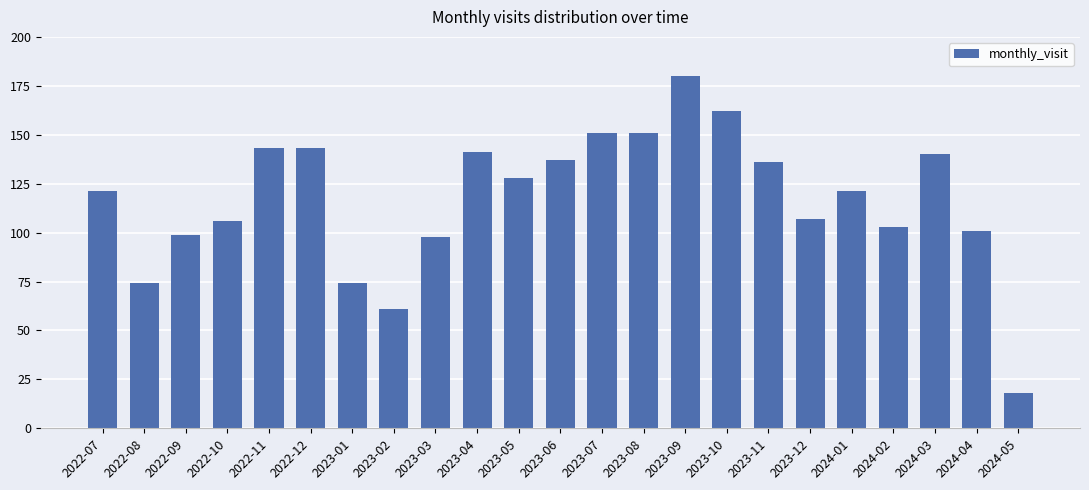

Reading left to right, extract all data points from this chart.

2022-07=121	2022-08=74	2022-09=99	2022-10=106	2022-11=143	2022-12=143	2023-01=74	2023-02=61	2023-03=98	2023-04=141	2023-05=128	2023-06=137	2023-07=151	2023-08=151	2023-09=180	2023-10=162	2023-11=136	2023-12=107	2024-01=121	2024-02=103	2024-03=140	2024-04=101	2024-05=18